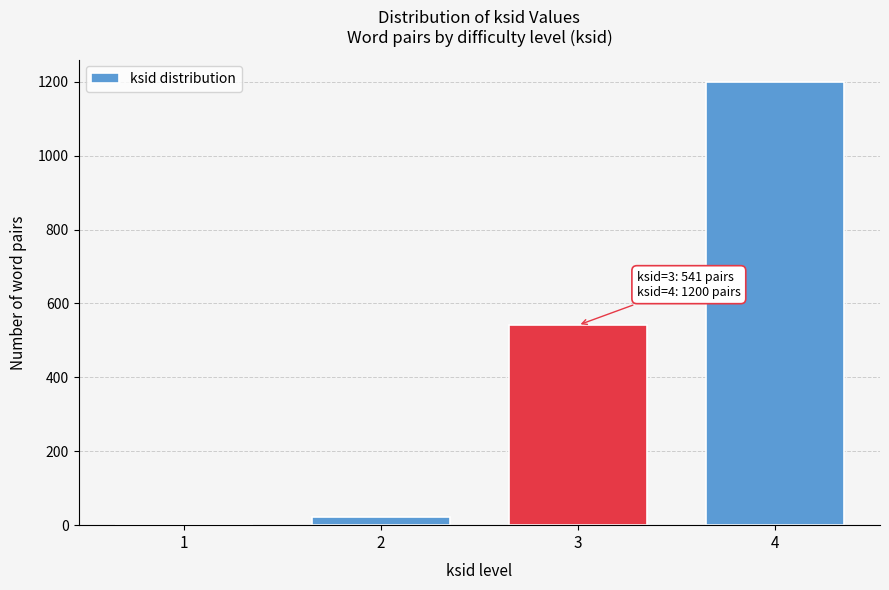

Reading left to right, extract all data points from this chart.

1=1	2=22	3=541	4=1200